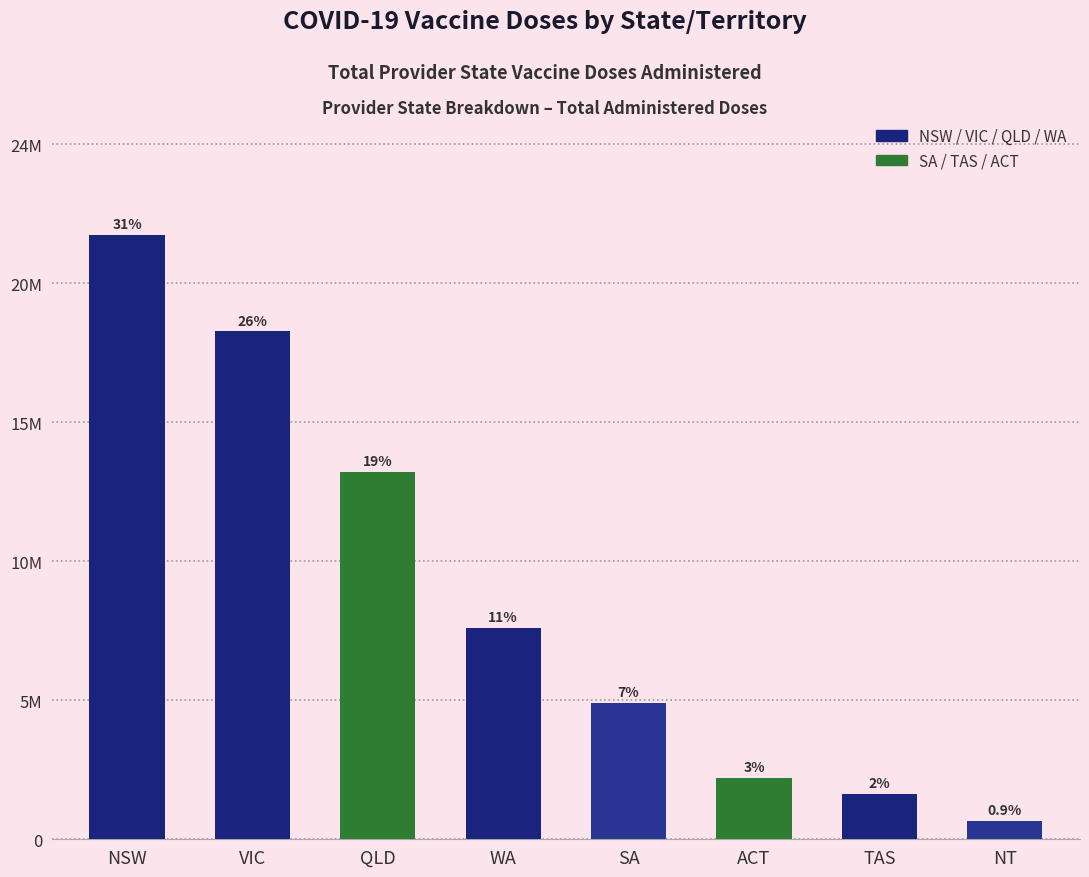

Reading left to right, transcribe all the data shown in this chart.

NSW=21228863	VIC=17836929	QLD=12886201	WA=7409349	SA=4800452	ACT=2157681	TAS=1593797	NT=642147